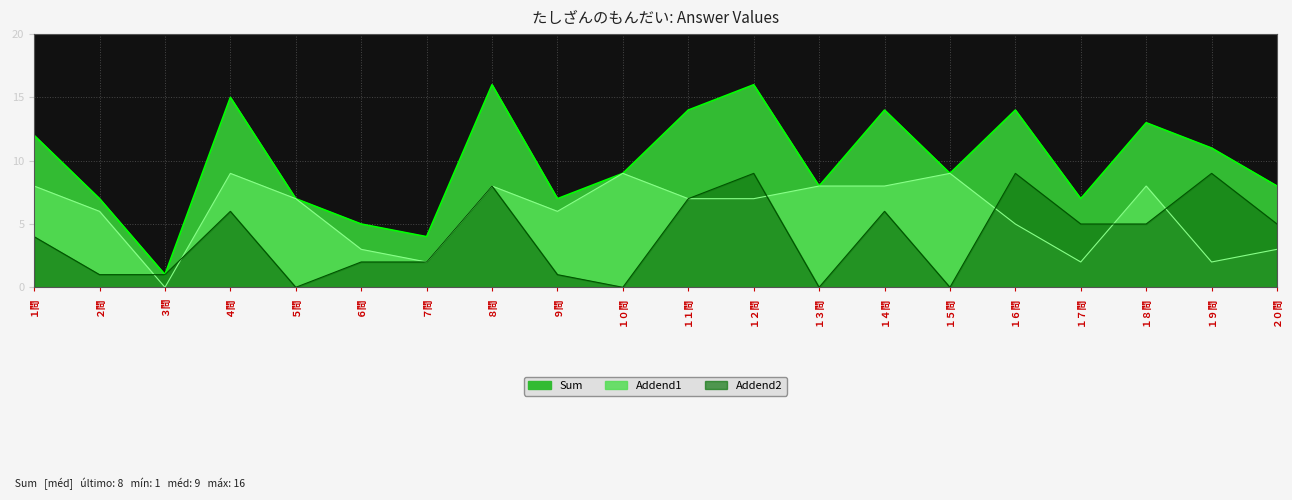

What is the difference between the maximum and minimum values in the Sum series?

15